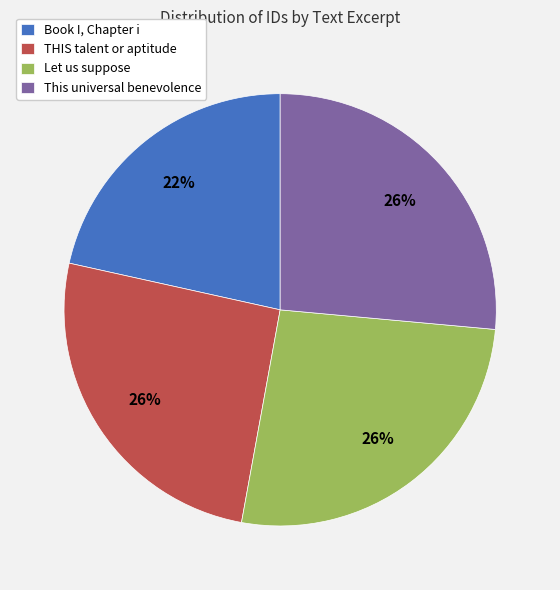

To the nearest percent, what is the difference between the THIS talent or aptitude and Book I, Chapter i slice percentages?

4%